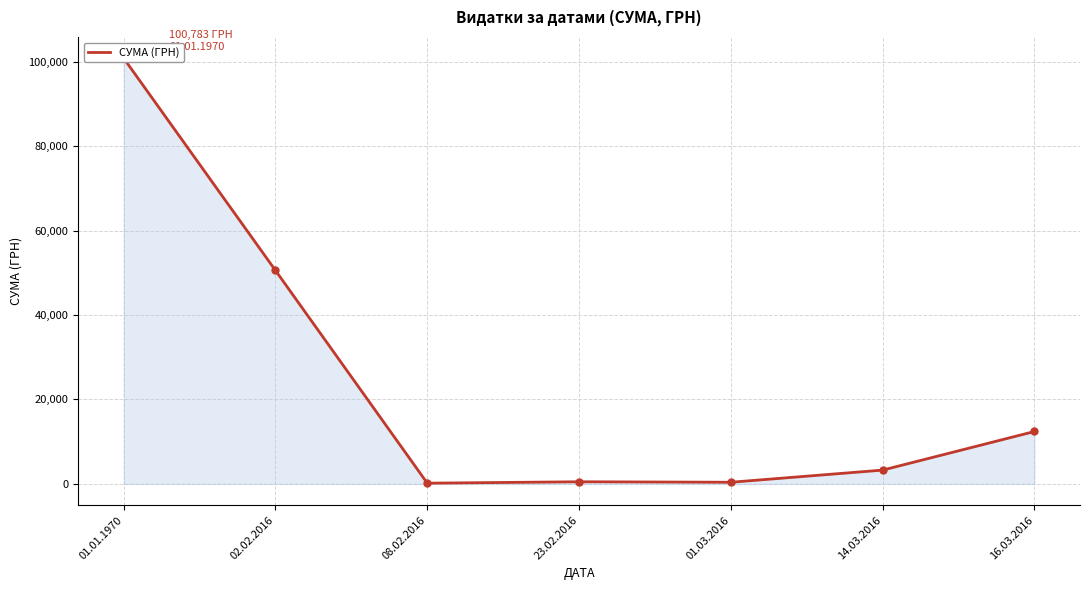

Reading left to right, list all the values displayed in this chart.

100783.0	50535.9	180.9	514.7	400.0	3278.2	12417.4